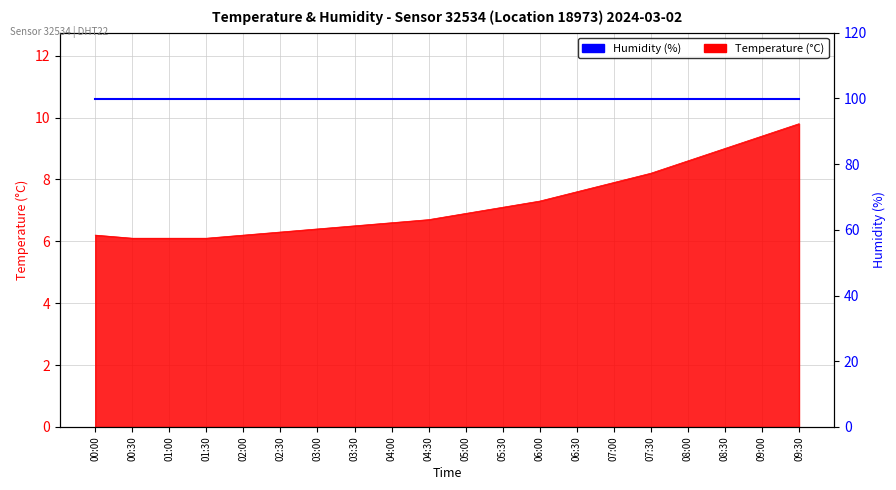

What is the label of the 15th point from the left?

07:00